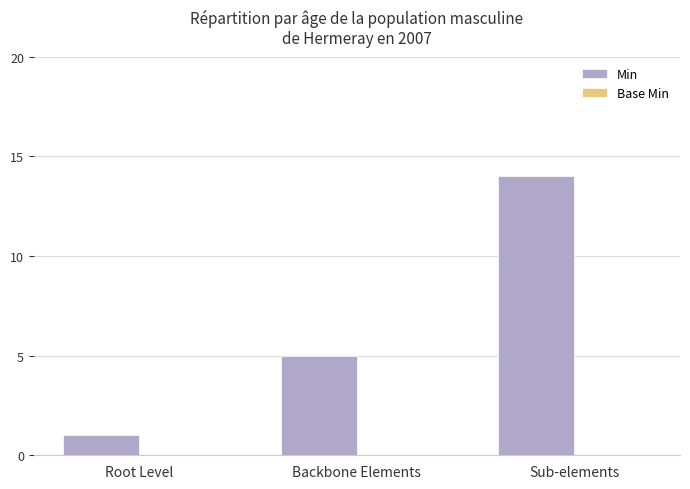

Reading left to right, list all the values displayed in this chart.

Root Level=1	Backbone Elements=5	Sub-elements=14